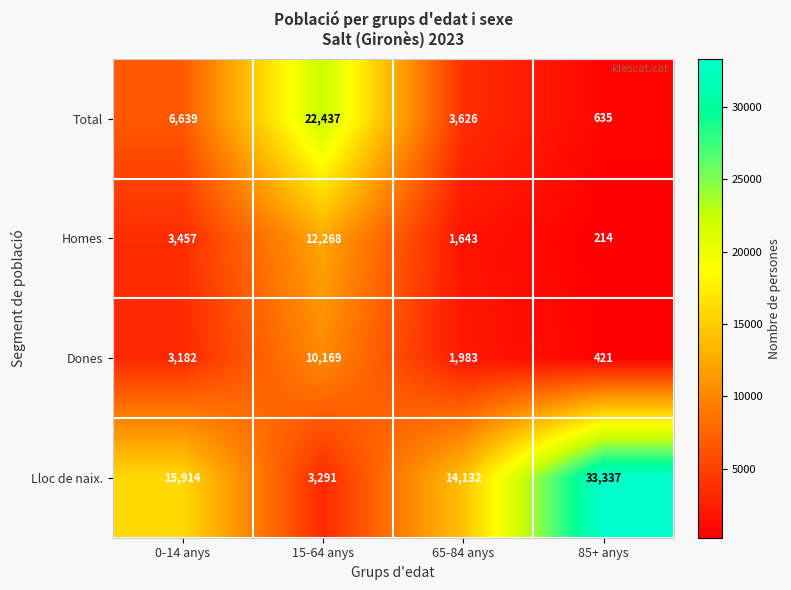

What is the sum of the Lloc de naix. values at 15-64 anys and 85+ anys?

36628